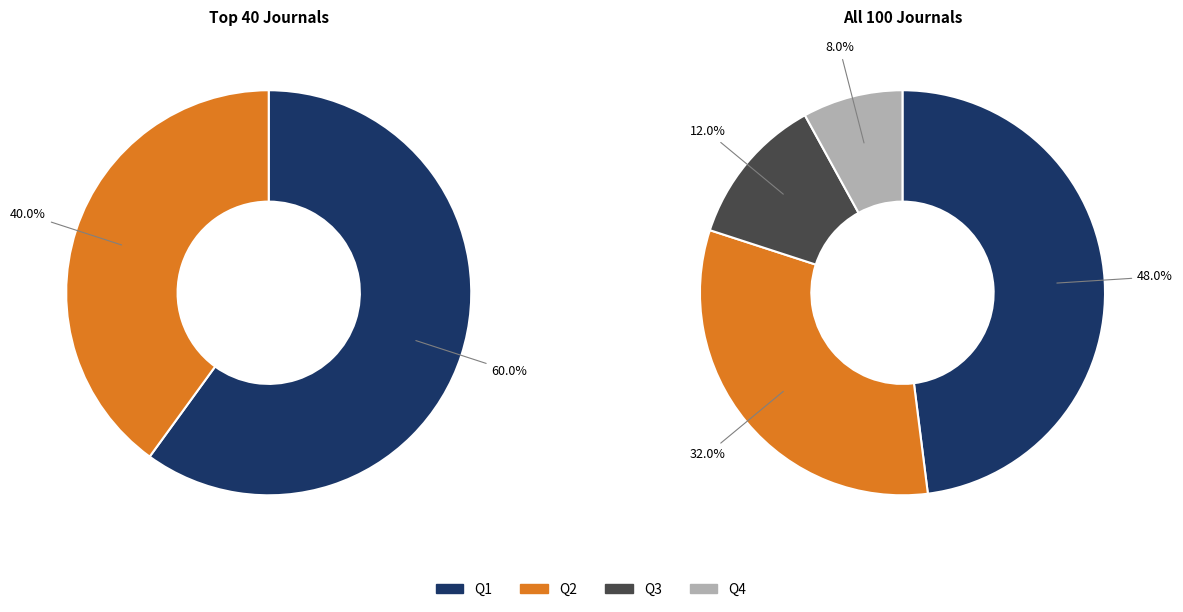

Do Q2 and Q1 together represent more than half of the pie?

Yes